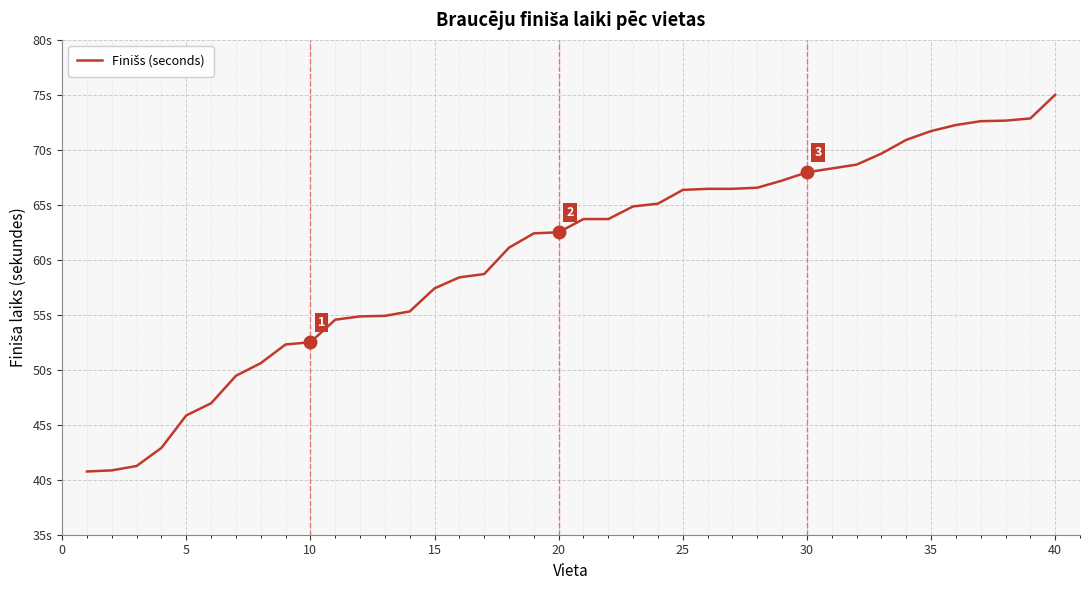

Does the chart have visible grid lines?

Yes